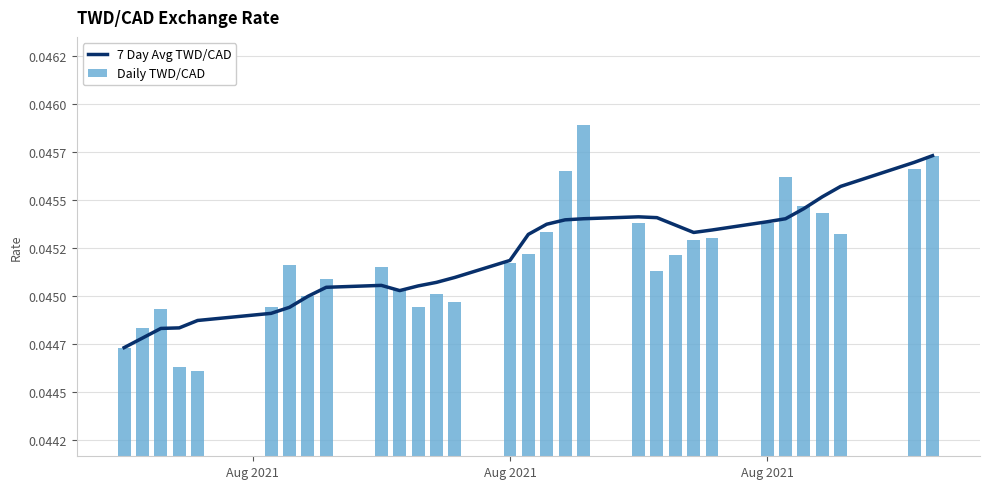

How many categories are shown in the chart?

31